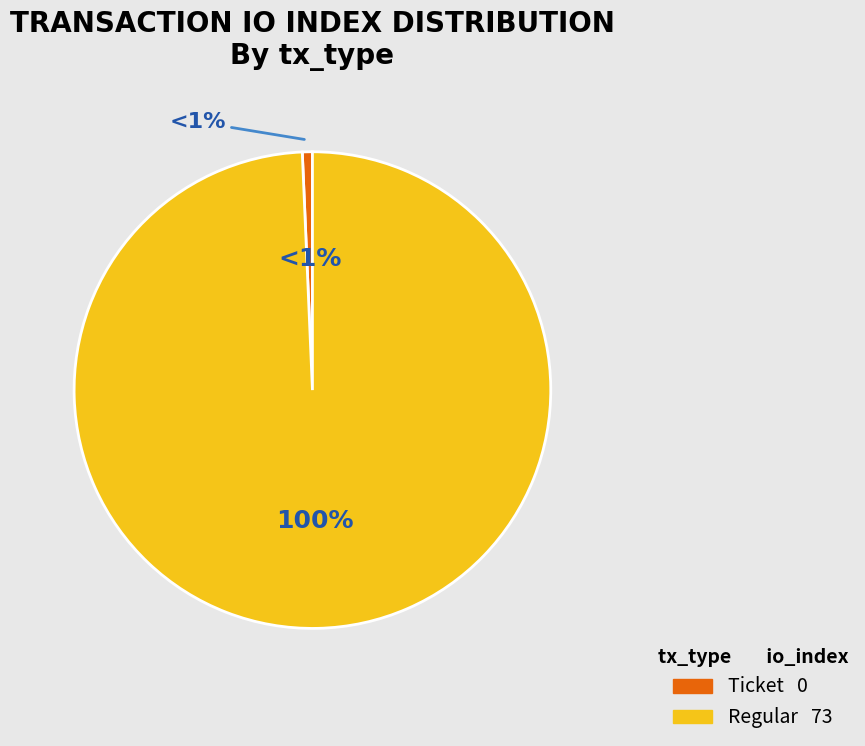

Which category has the smallest portion of the pie?

Ticket